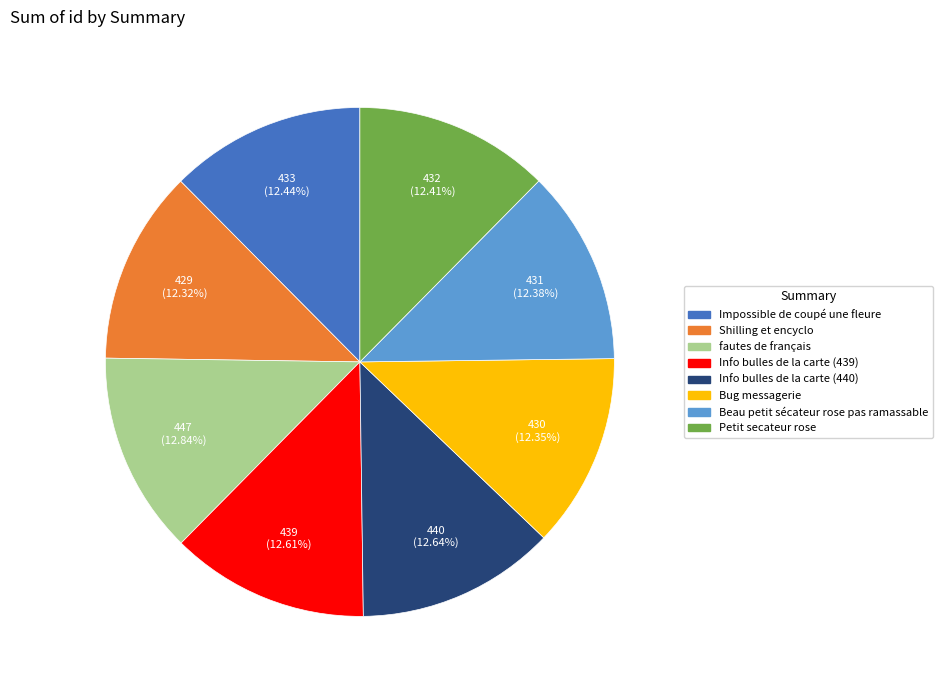

Approximately how many times larger is the value at Info bulles de la carte (440) compared to fautes de français?

1.0